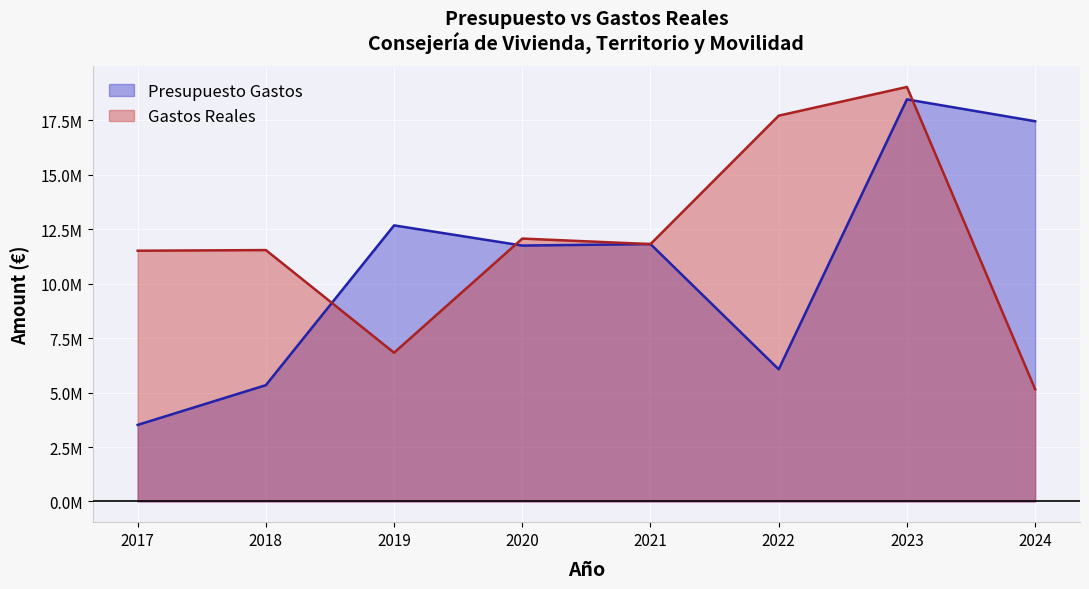

Does the chart display data point markers on the line(s)?

No